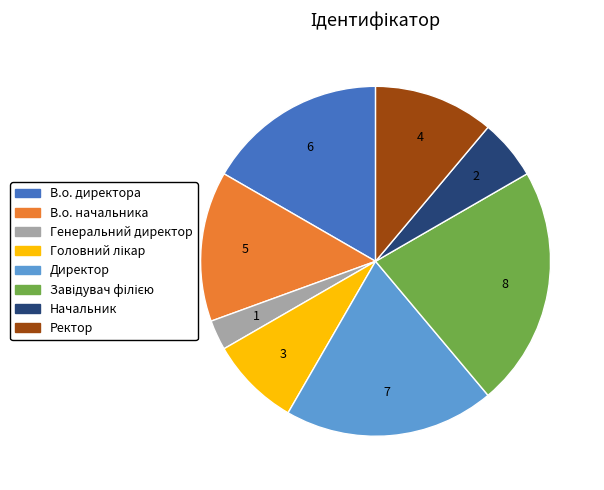

Approximately how many times larger is the value at В.о. директора compared to Ректор?

1.5